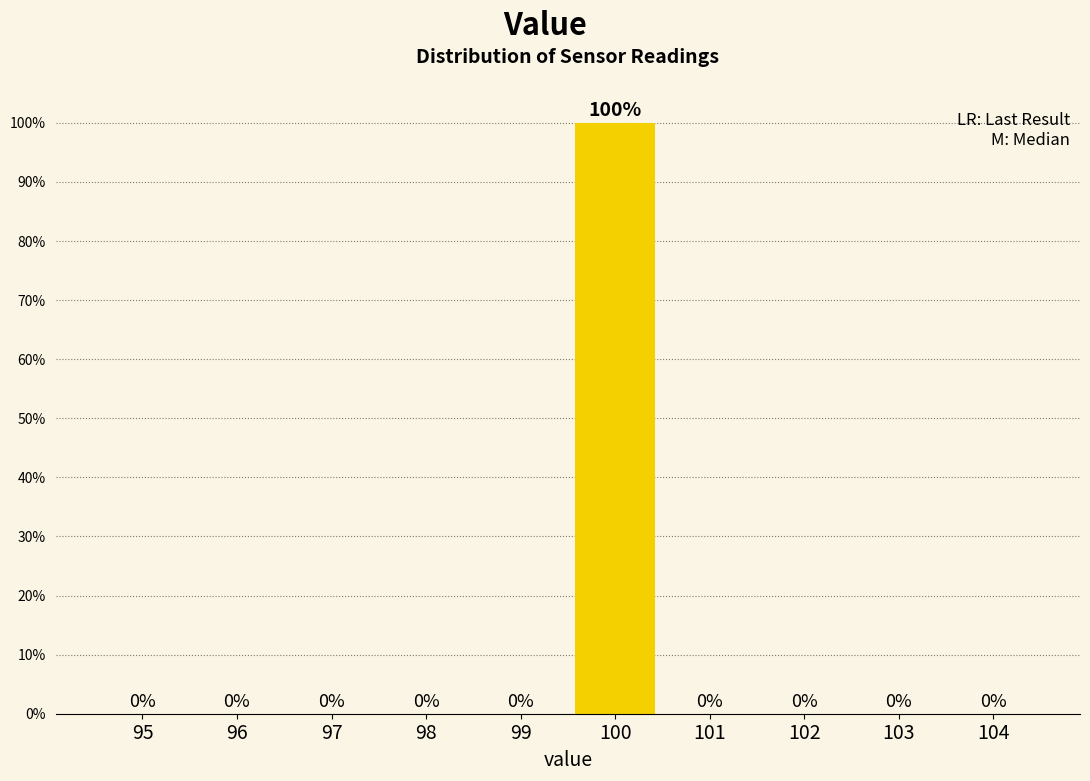

Reading right to left, extract all data points from this chart.

104=0	103=0	102=0	101=0	100=100	99=0	98=0	97=0	96=0	95=0